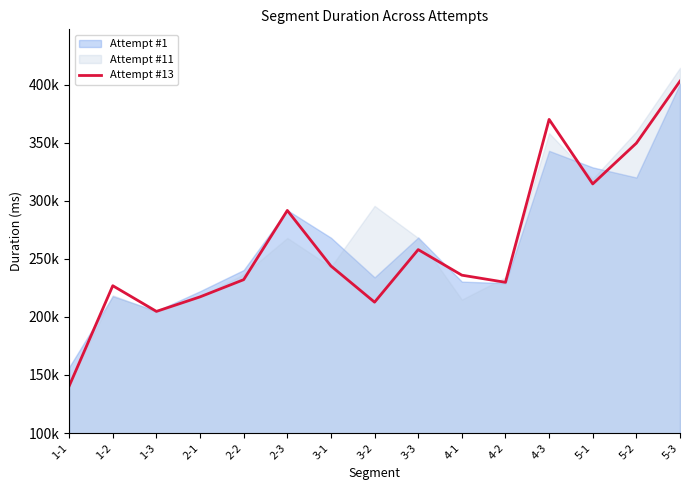

What is the label of the 14th point from the left?

5-2